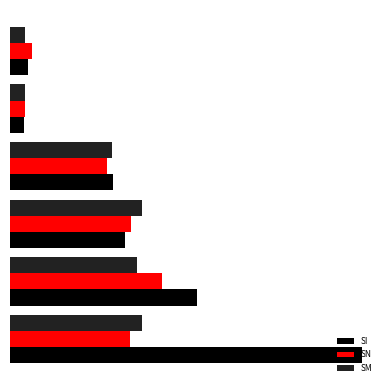

What are all the series names shown in the legend?

SI, SN, SM